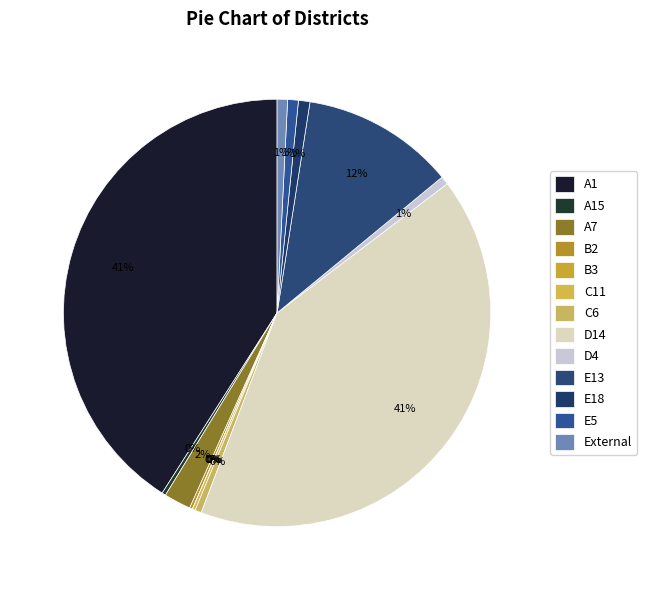

Count the number of slices in the pie.

13